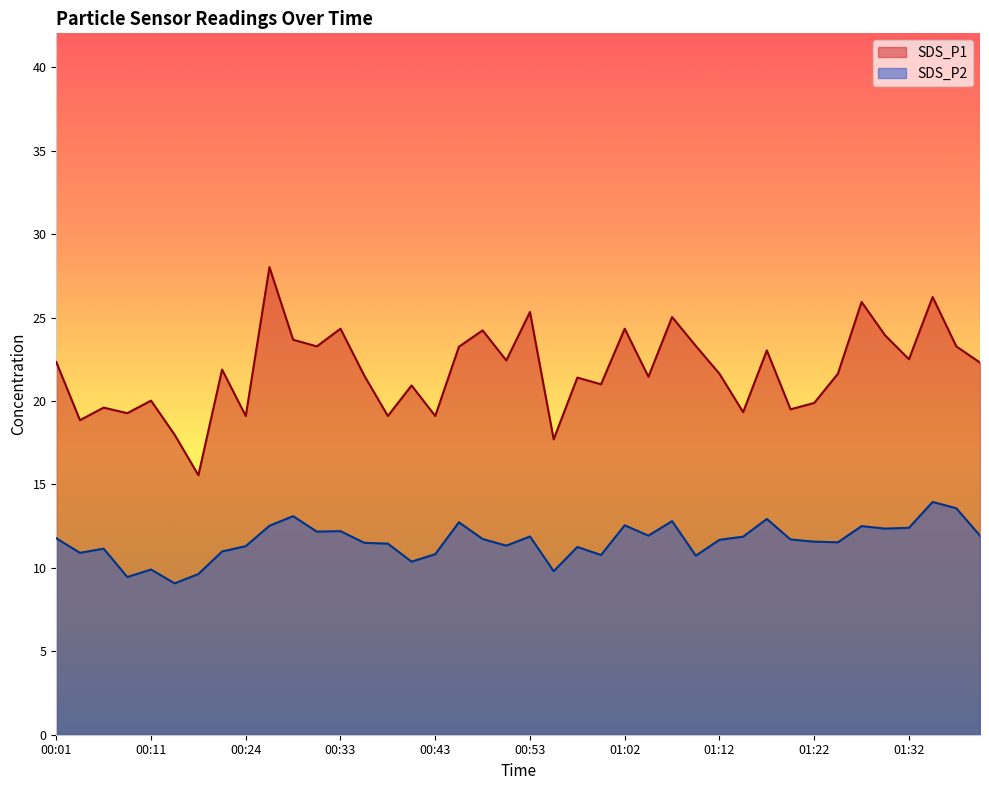

Where is SDS_P1 nearest to the value 21?

01:00